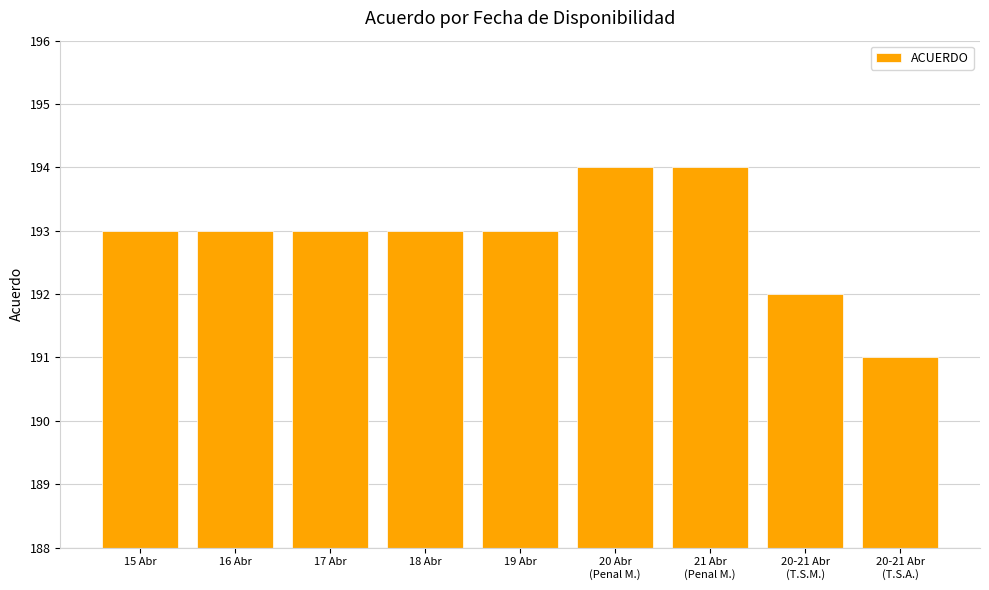

Reading left to right, transcribe all the data shown in this chart.

193	193	193	193	193	194	194	192	191